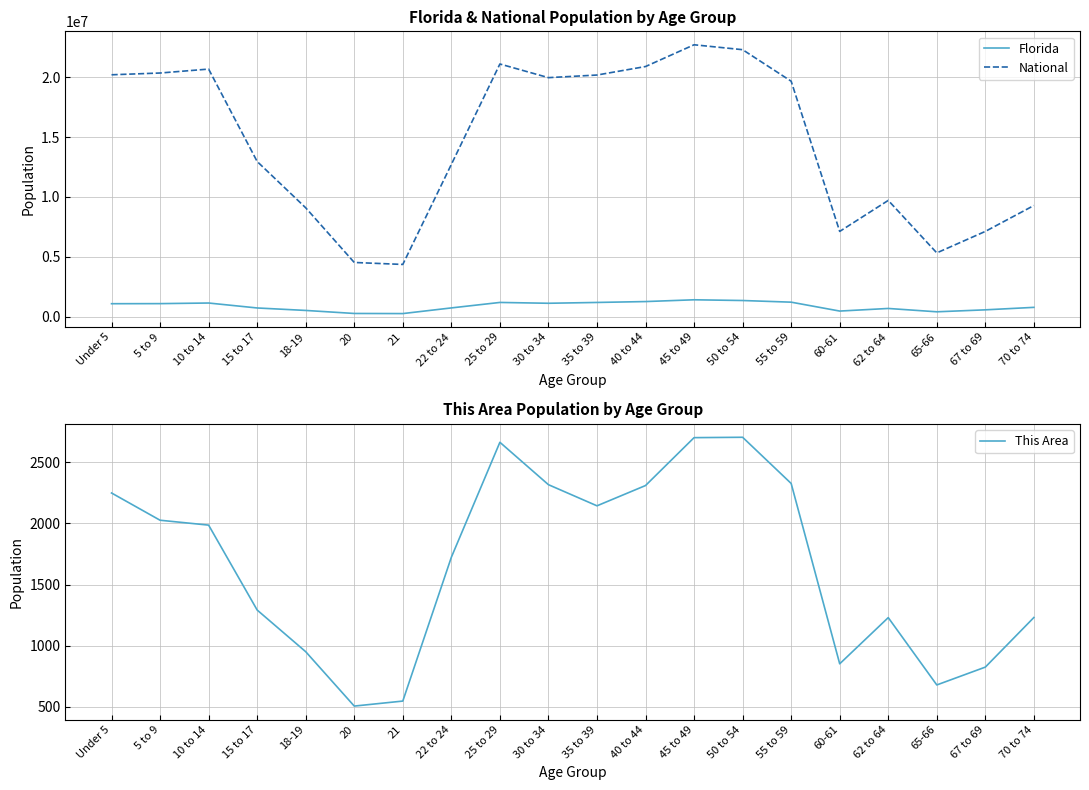

True or false: This Area has more than 2 points higher than both neighbors.

True